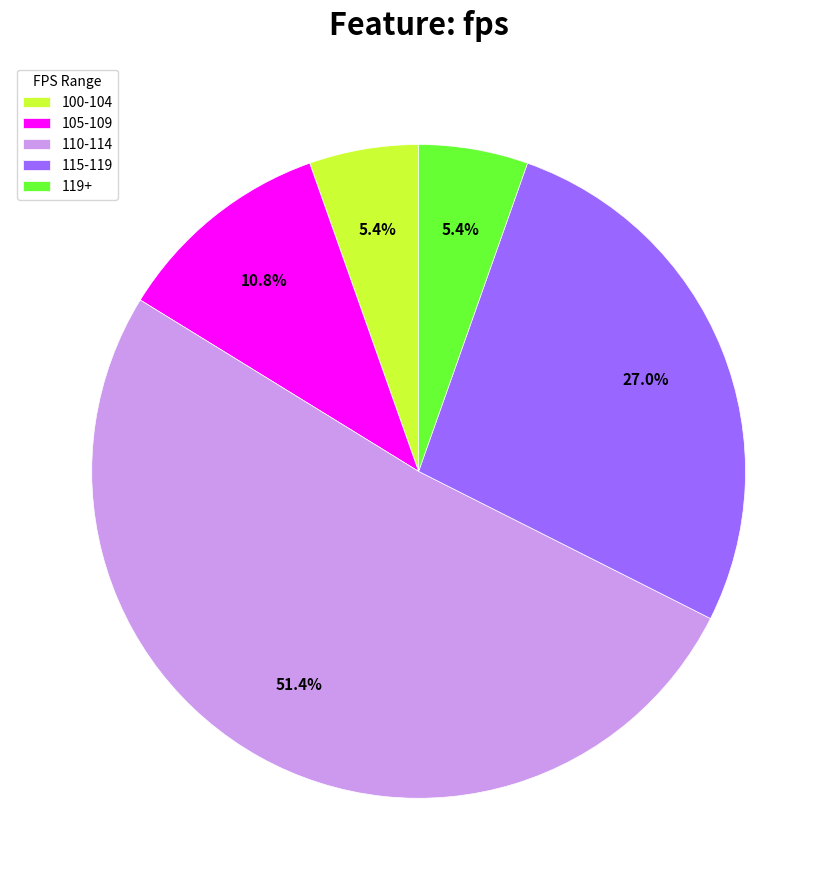

Does 100-104 represent more than half of the total?

No